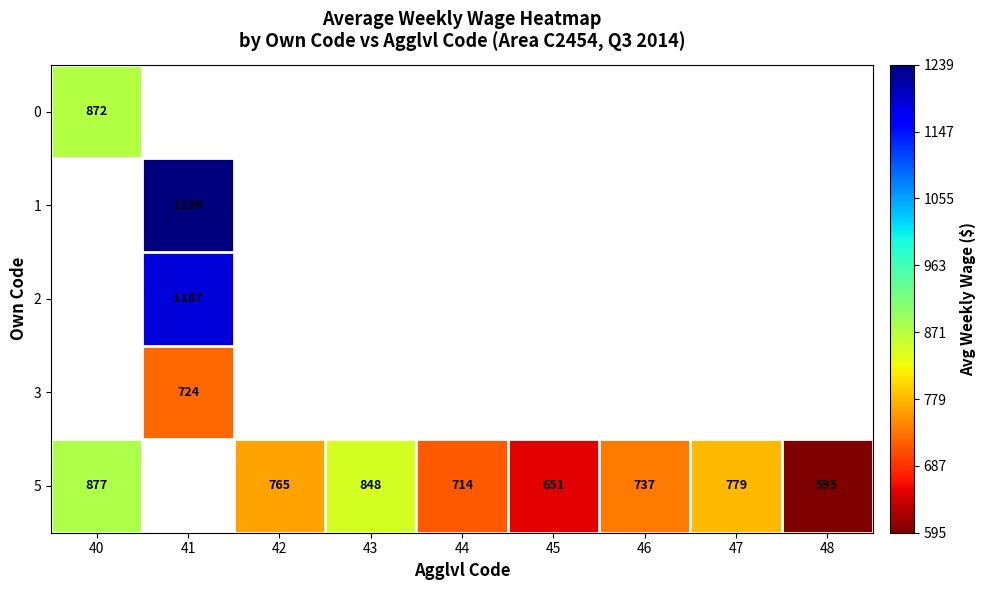

The value of 0 at 40 is 872. True or false?

True